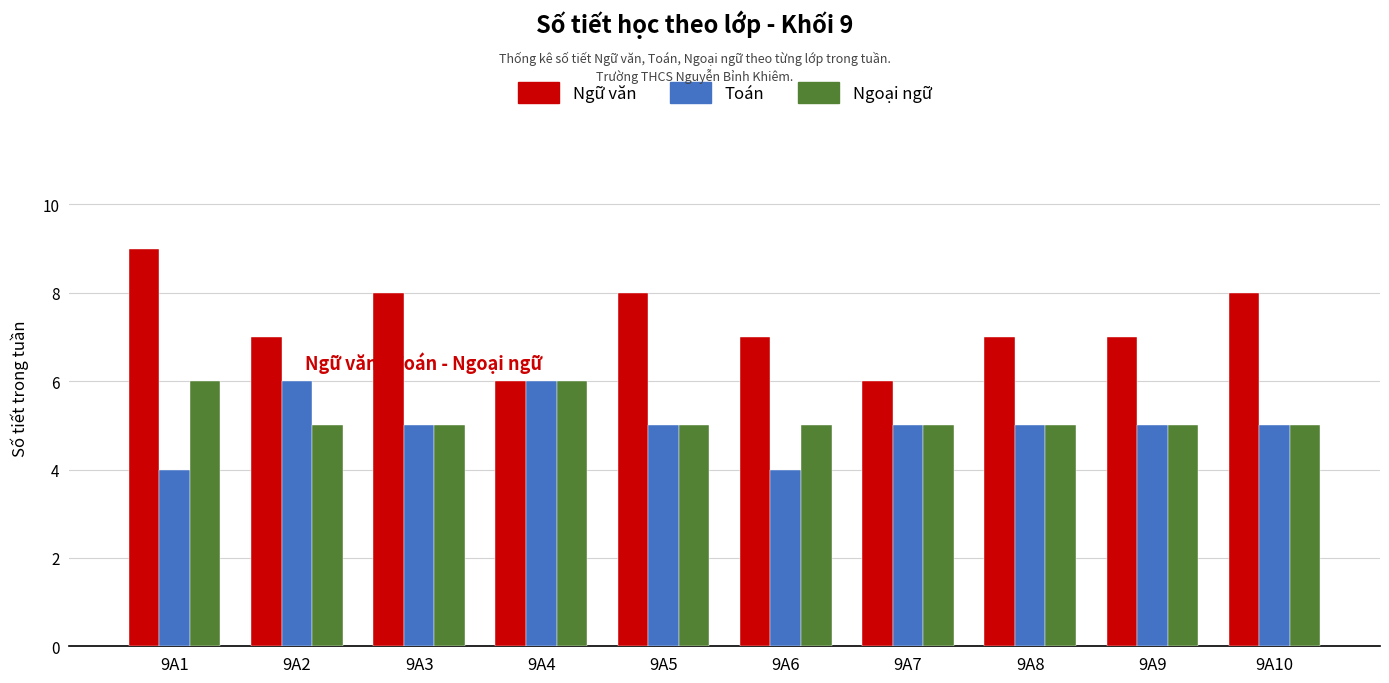

Which series has the largest total across all categories?

Ngữ văn